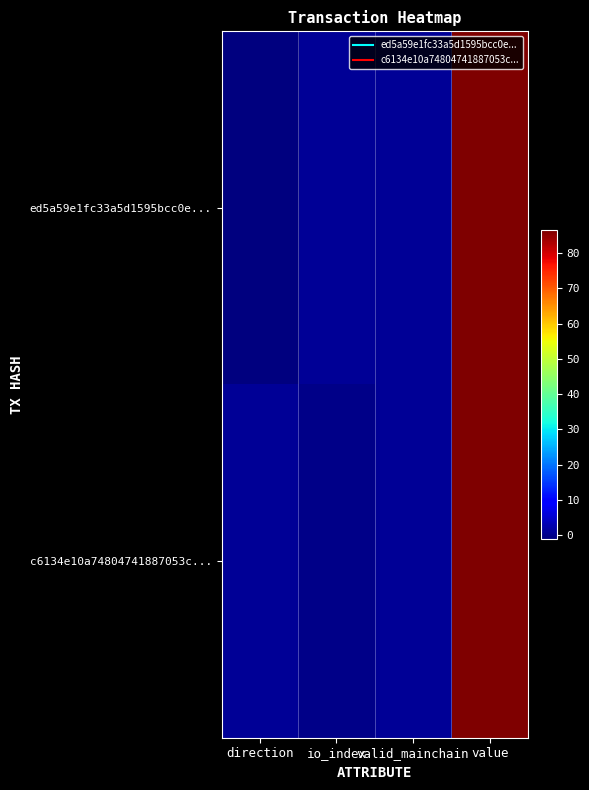

Reading left to right, list all the values displayed in this chart.

ed5a59e1fc33a5d1595bcc0e...: direction=-1.0	io_index=1.0	valid_mainchain=1.0	value=86.5
c6134e10a74804741887053c...: direction=1.0	io_index=0.0	valid_mainchain=1.0	value=86.5